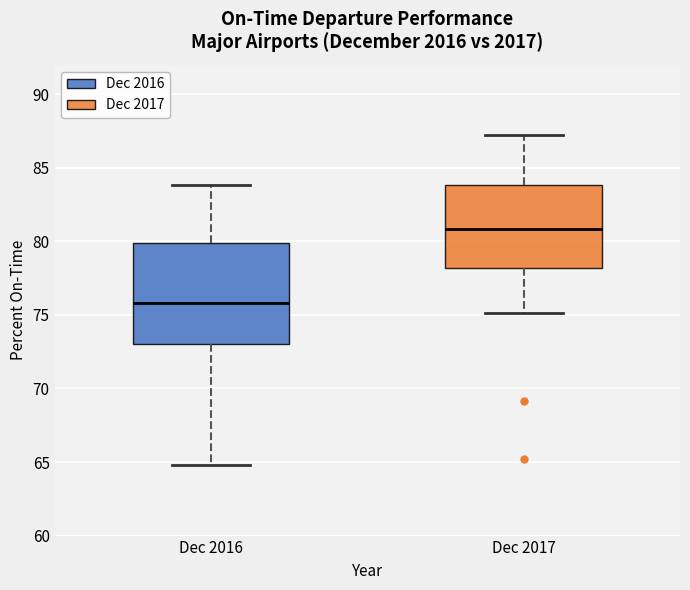

Which box is the tallest, from its lower edge to its upper edge?

Dec 2016